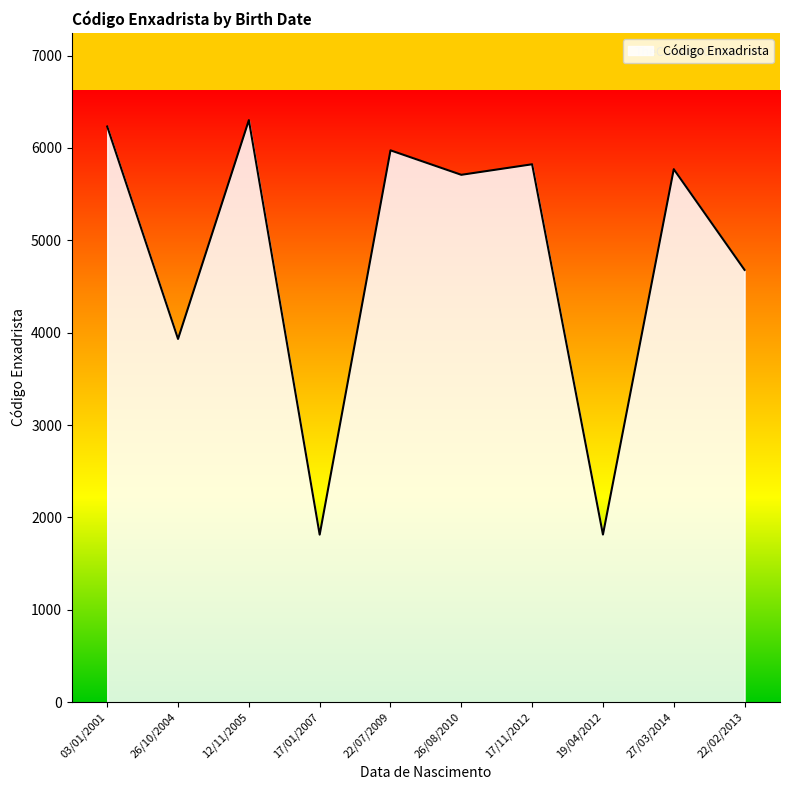

What is the minimum value shown in the chart?

1813